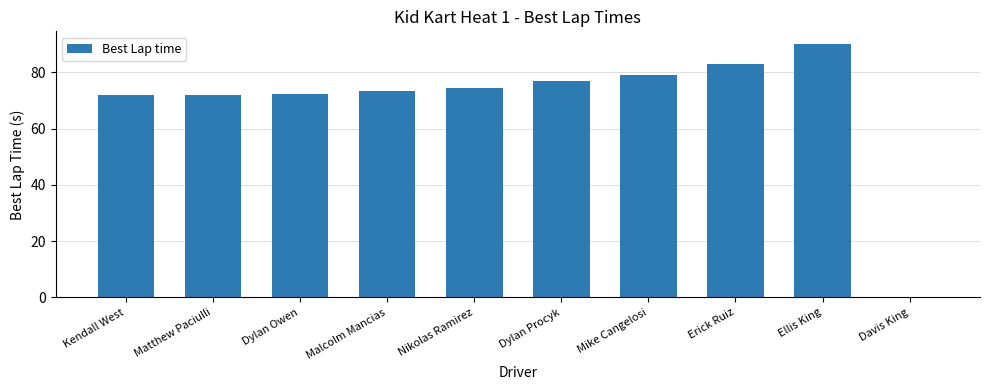

How many values are above zero?

9